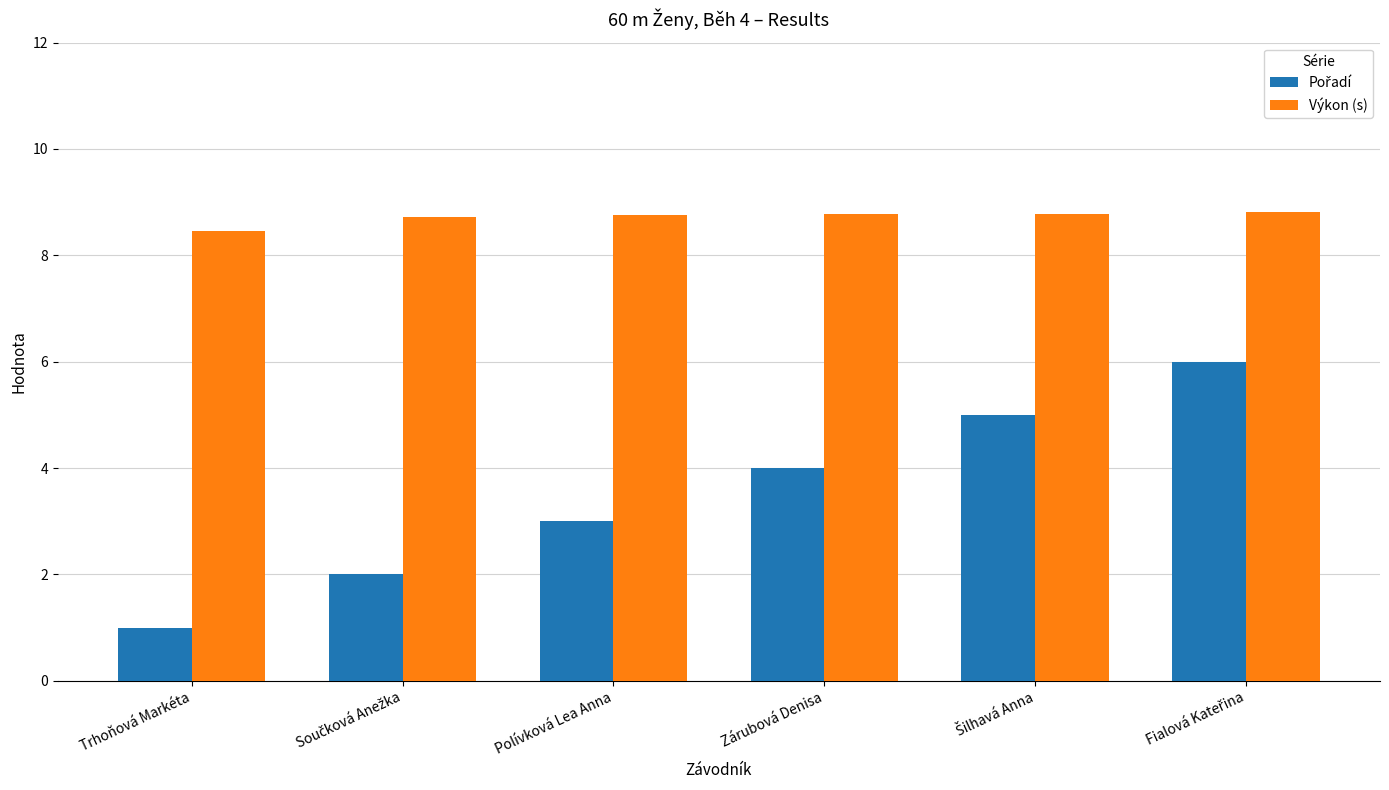

Where is Výkon (s) nearest to the value 8?

Trhoňová Markéta